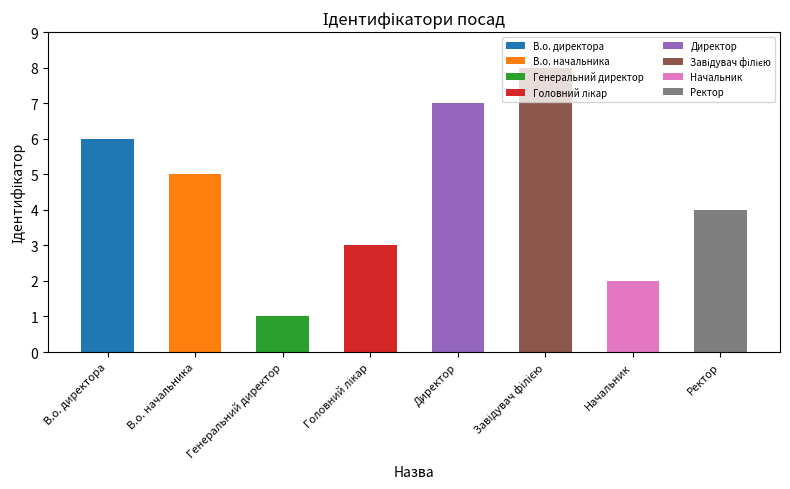

Where does the data first go above 5?

В.о. директора